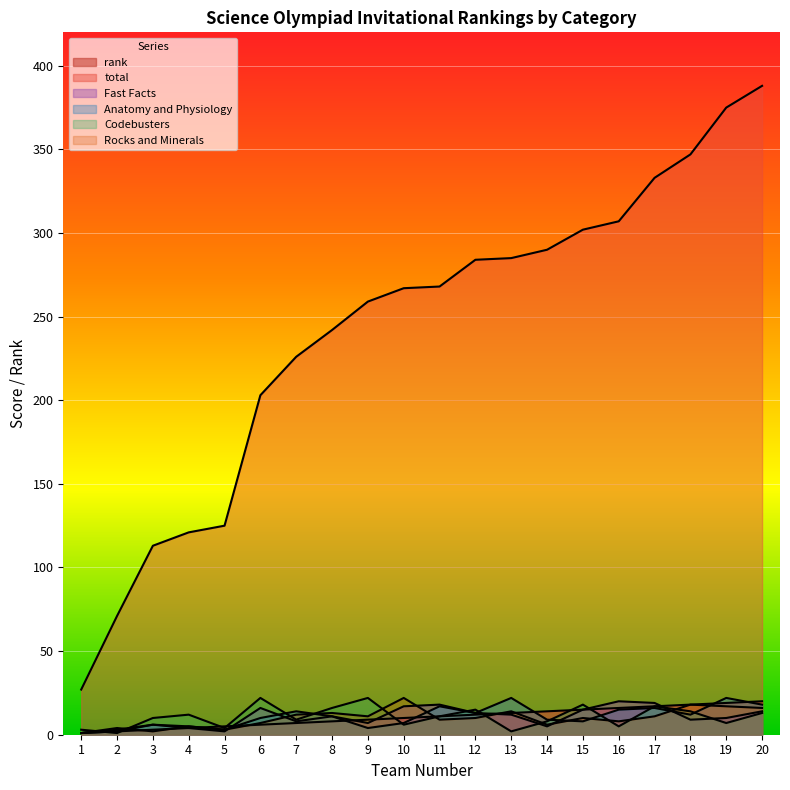

At which label is Anatomy and Physiology closest to 11?

8